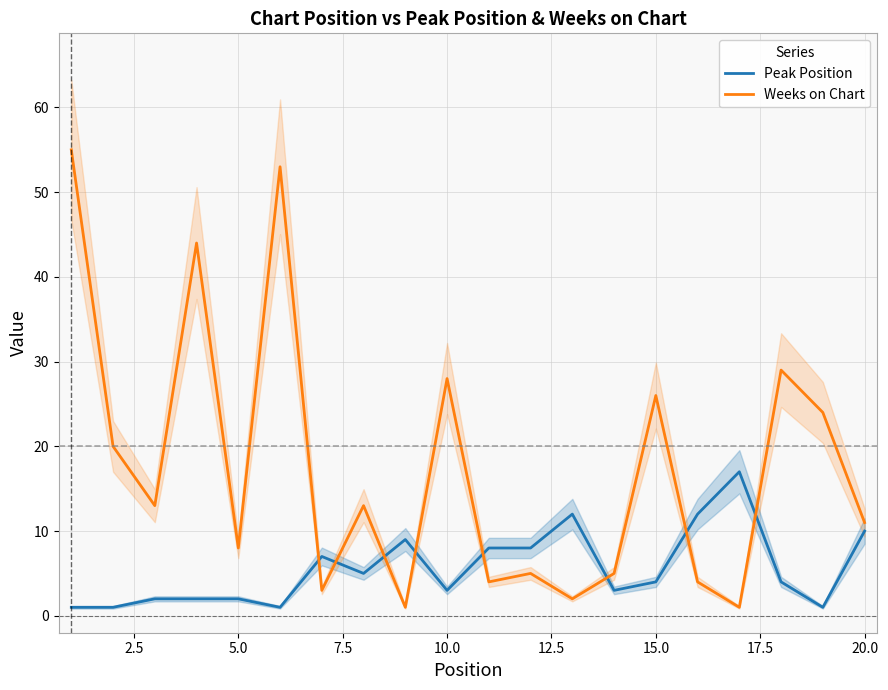

What is the highest value of the Weeks on Chart series?

55